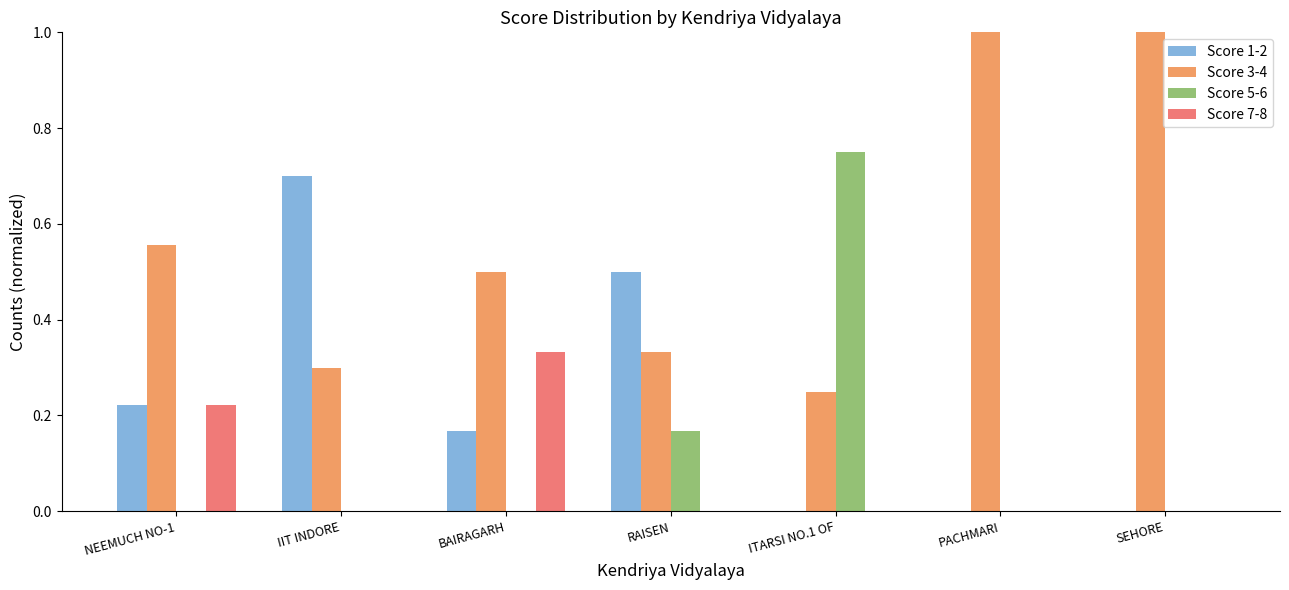

Does the chart contain stacked bars?

No